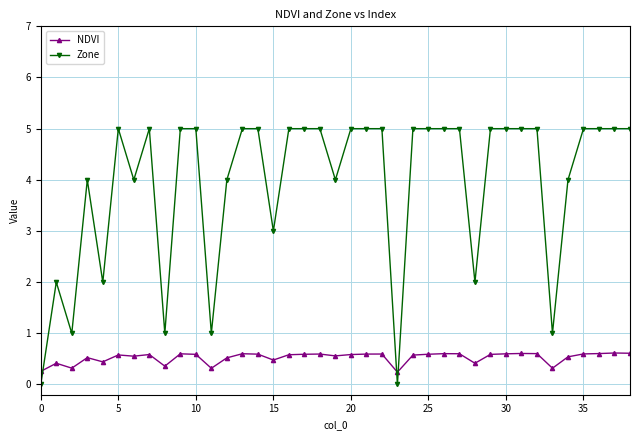

What is the greatest value displayed?

5.0